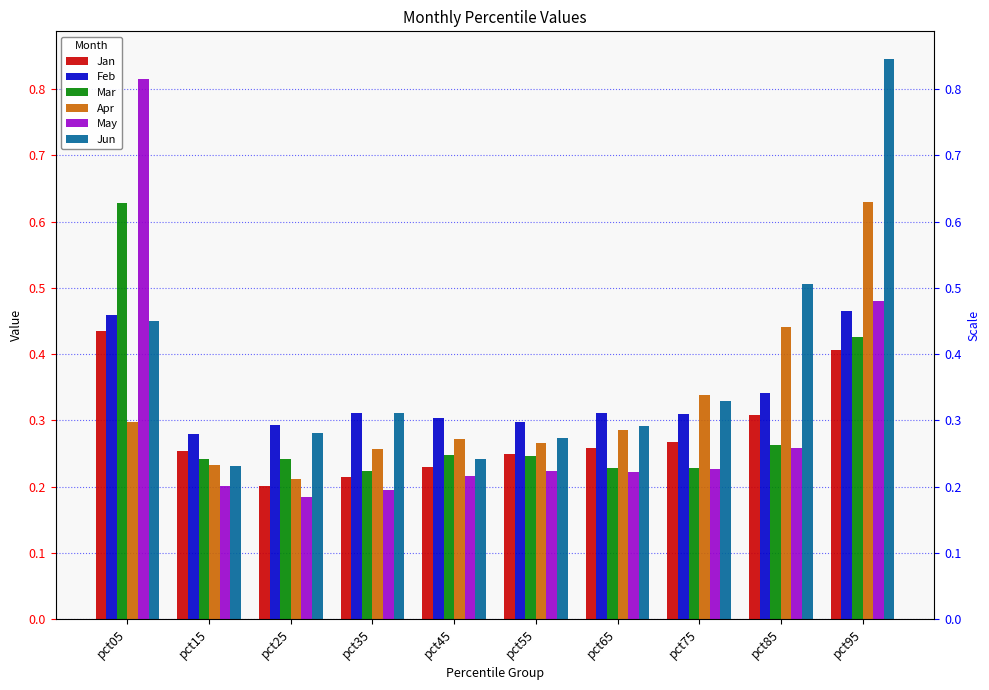

Which has a higher value, pct05 or pct35?

pct05